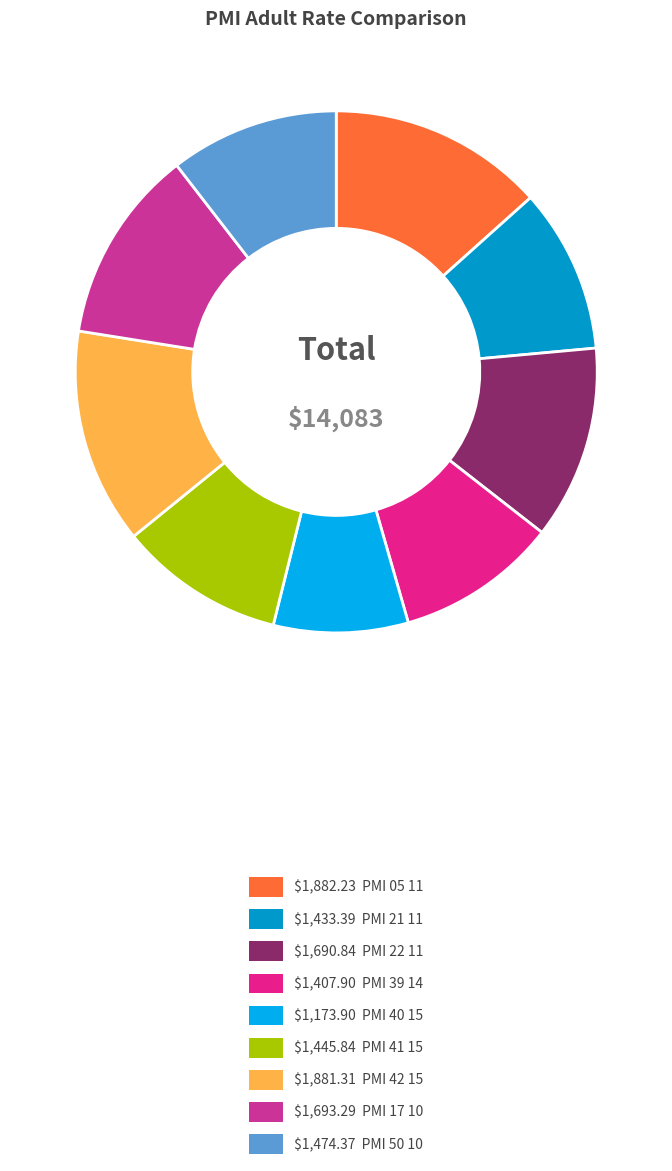

Count the number of slices in the pie.

9